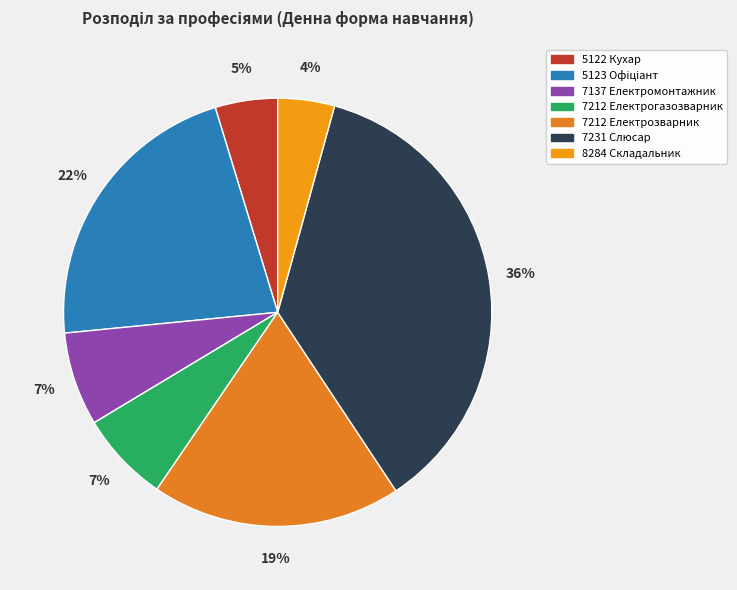

Which has a higher value, 7212 Електрозварник or 5122 Кухар?

7212 Електрозварник